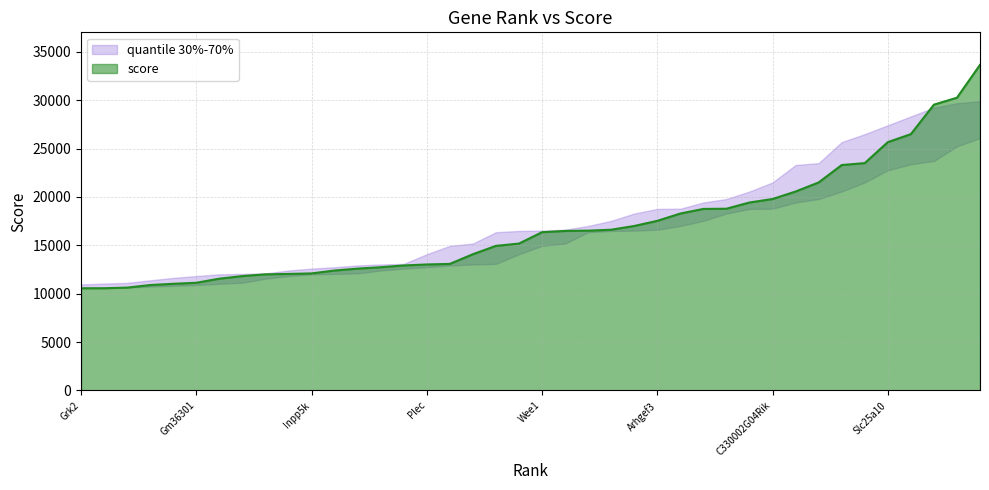

What is the lowest value of the score series?

10558.5